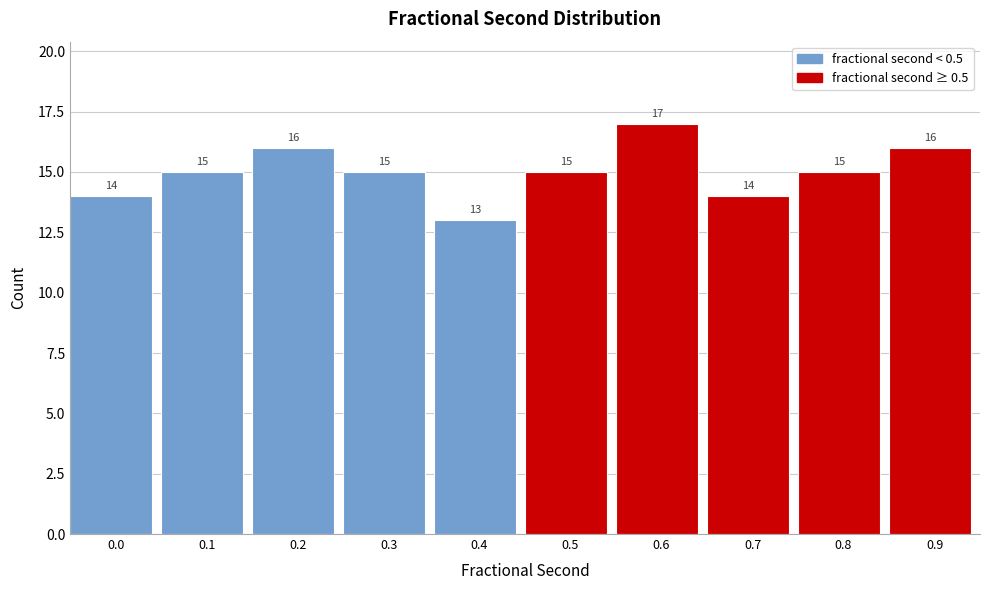

Reading left to right, list all the values displayed in this chart.

14	15	16	15	13	15	17	14	15	16